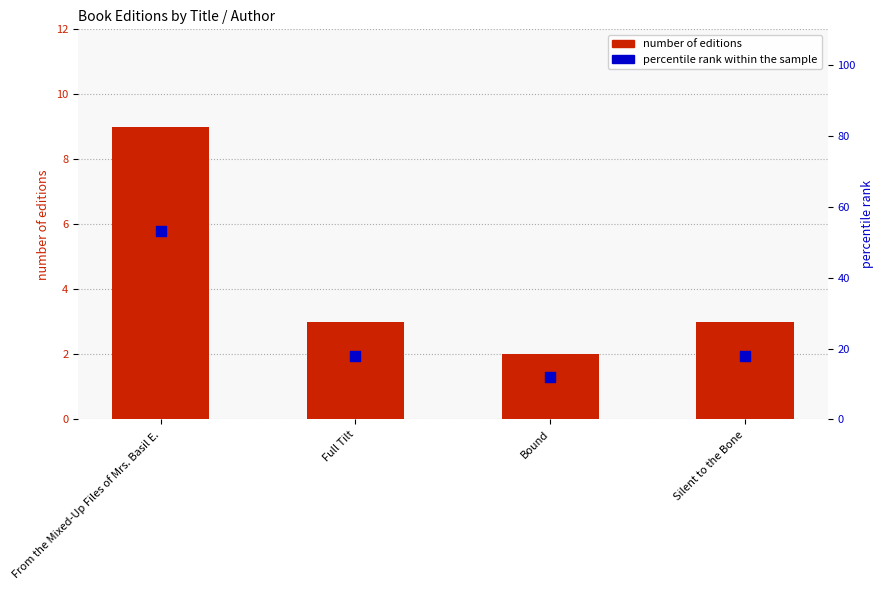

Which series contains the lowest Y value?

number of editions